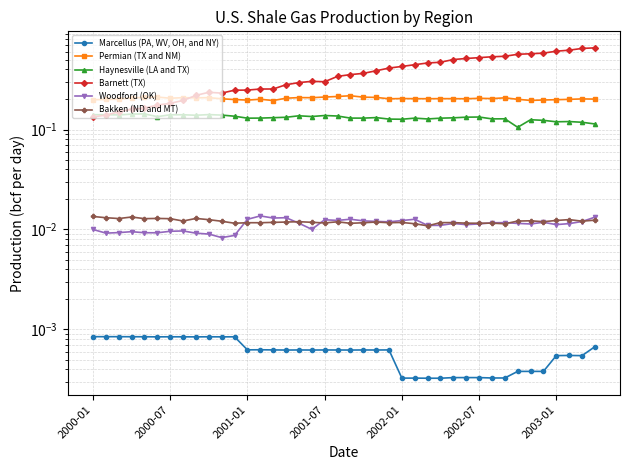

Between 22 and 18, which is larger?

18